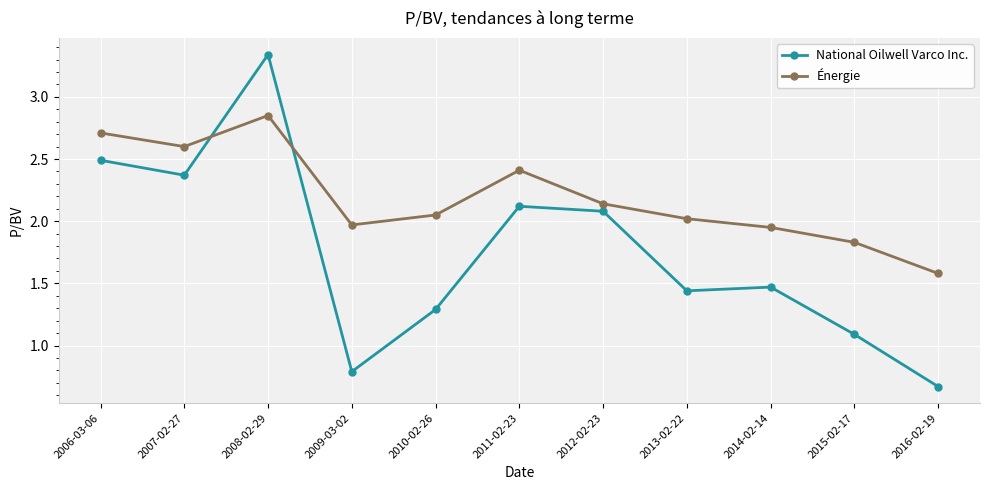

Is the value of Énergie at 2013-02-22 greater than the value of National Oilwell Varco Inc. at 2007-02-27?

No